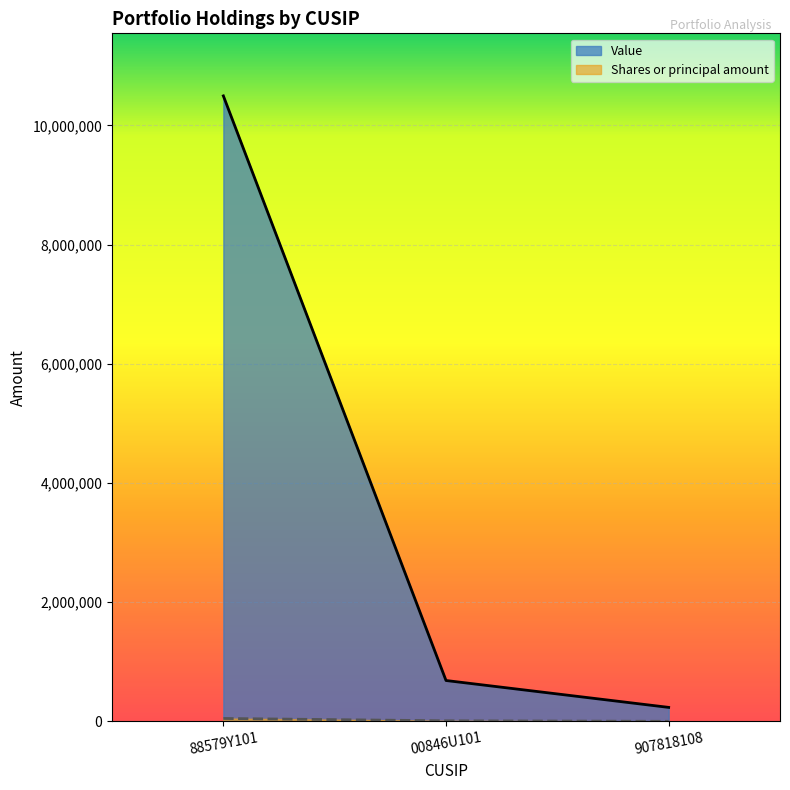

What is the difference between the maximum and second lowest values in the Shares or principal amount series?

39300